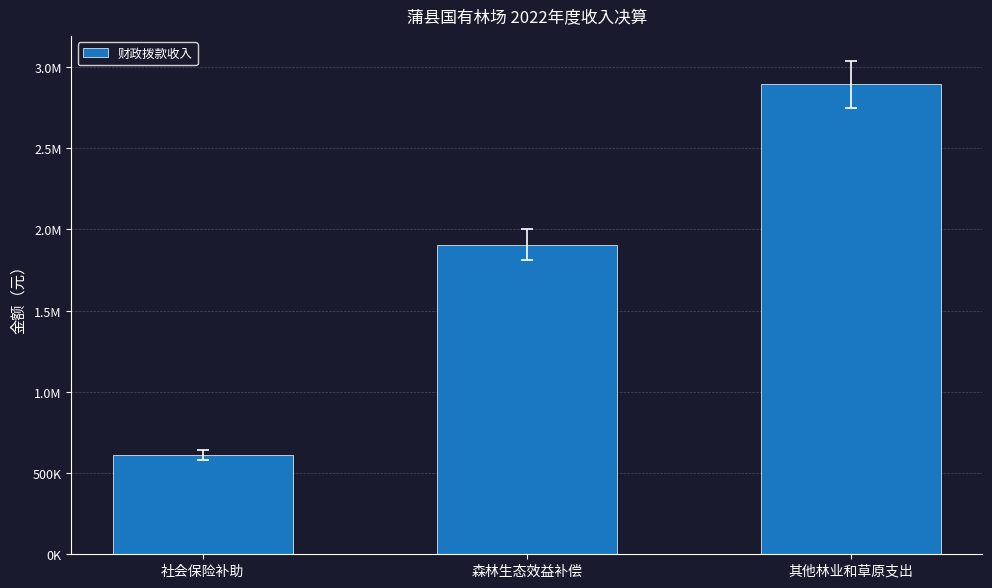

What is the difference between the values at 社会保险补助 and 森林生态效益补偿?

1294318.2